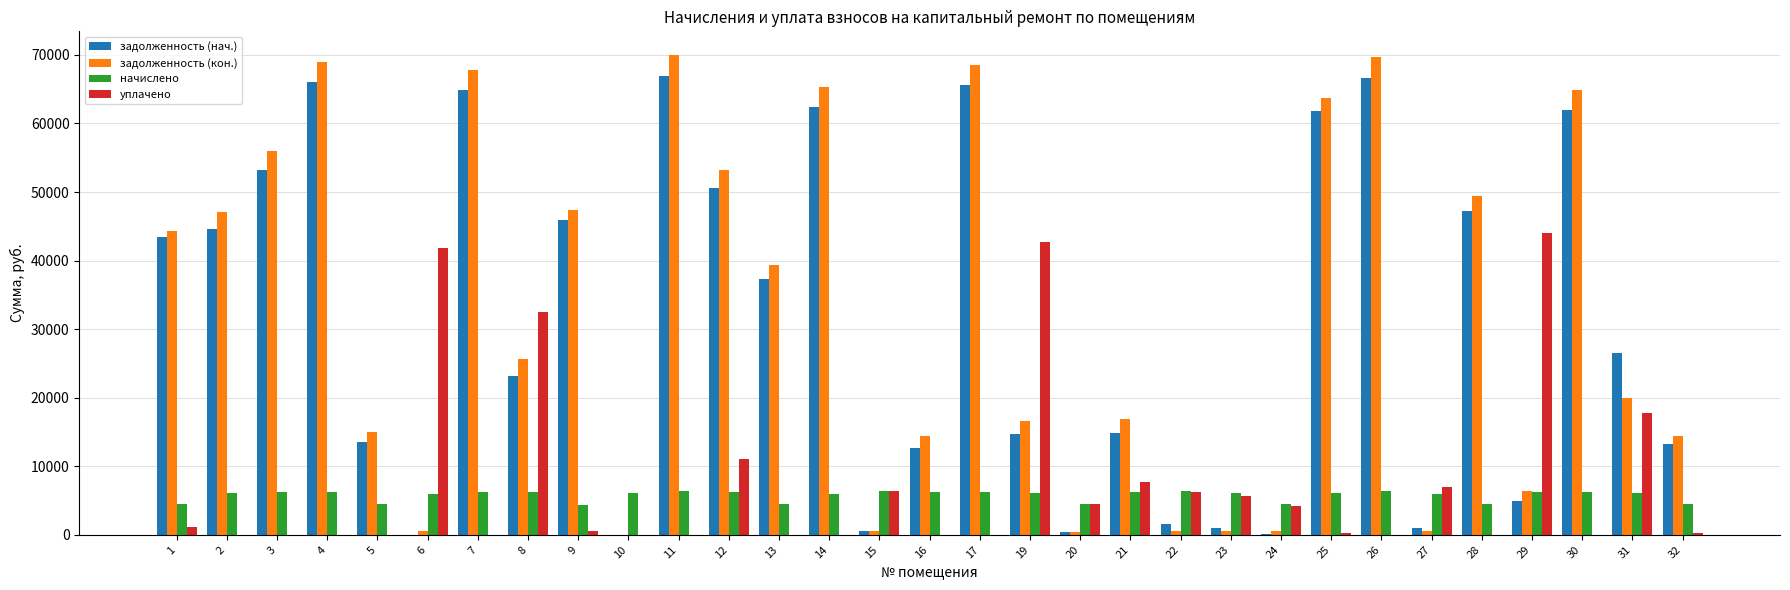

What is the approximate value of задолженность (нач.) at 13?

37273.7